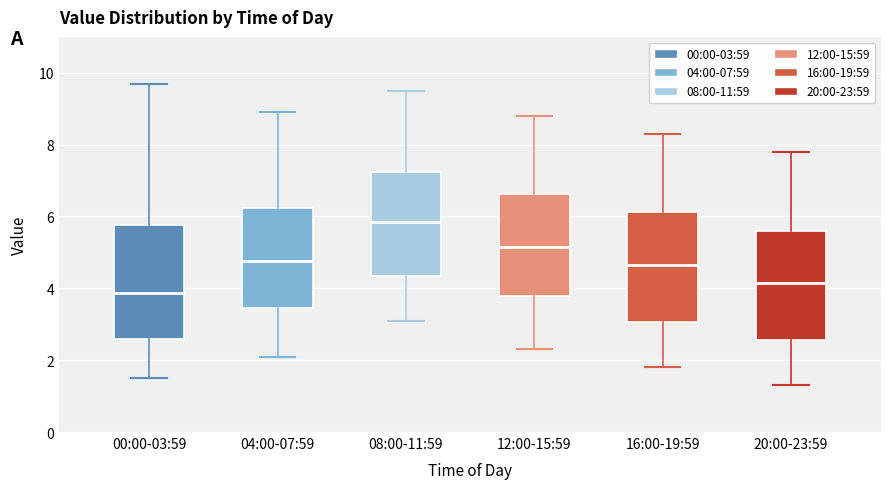

Reading left to right, read every box against the y-axis: the position of its median line, the range the box covers, and the ends of its whiskers. The values are not printed on the chart, so give them approximately, as read against the axis.

00:00-03:59: median 3.8, box 2.6 to 5.8, whiskers 1.6 to 9.8
04:00-07:59: median 4.8, box 3.4 to 6.2, whiskers 2.2 to 9.0
08:00-11:59: median 5.8, box 4.4 to 7.2, whiskers 3.2 to 9.6
12:00-15:59: median 5.2, box 3.8 to 6.6, whiskers 2.4 to 8.8
16:00-19:59: median 4.6, box 3.0 to 6.2, whiskers 1.8 to 8.4
20:00-23:59: median 4.2, box 2.6 to 5.6, whiskers 1.4 to 7.8